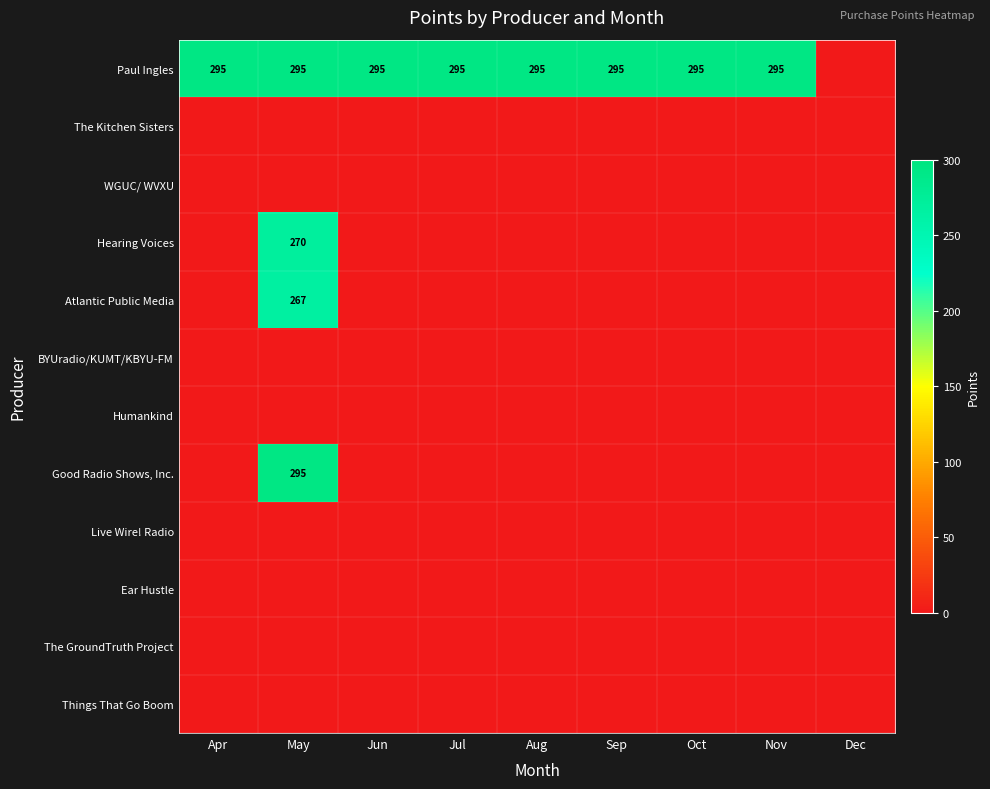

True or false: Paul Ingles has a value of 75 at Oct.

False